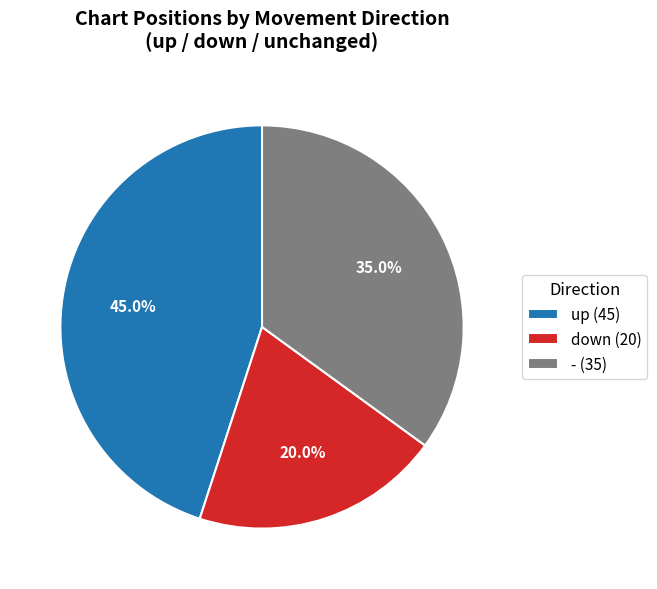

Which has a higher value, up or down?

up